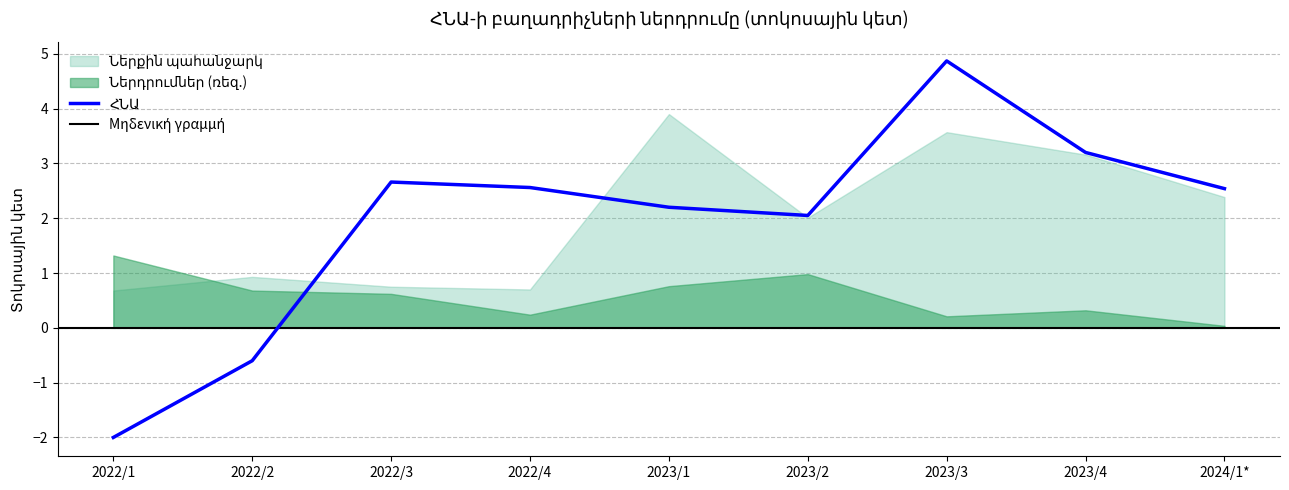

Reading left to right, extract all data points from this chart.

Ներդրումներ (ռեզ.): 2022/1=1.3	2022/2=0.7	2022/3=0.6	2022/4=0.2	2023/1=0.8	2023/2=1.0	2023/3=0.2	2023/4=0.3	2024/1*=0.0
Ներքին պահանջարկ: 2022/1=0.7	2022/2=0.9	2022/3=0.8	2022/4=0.7	2023/1=3.9	2023/2=2.0	2023/3=3.6	2023/4=3.2	2024/1*=2.4
ՀՆԱ: 2022/1=-2.0	2022/2=-0.6	2022/3=2.7	2022/4=2.6	2023/1=2.2	2023/2=2.0	2023/3=4.9	2023/4=3.2	2024/1*=2.5